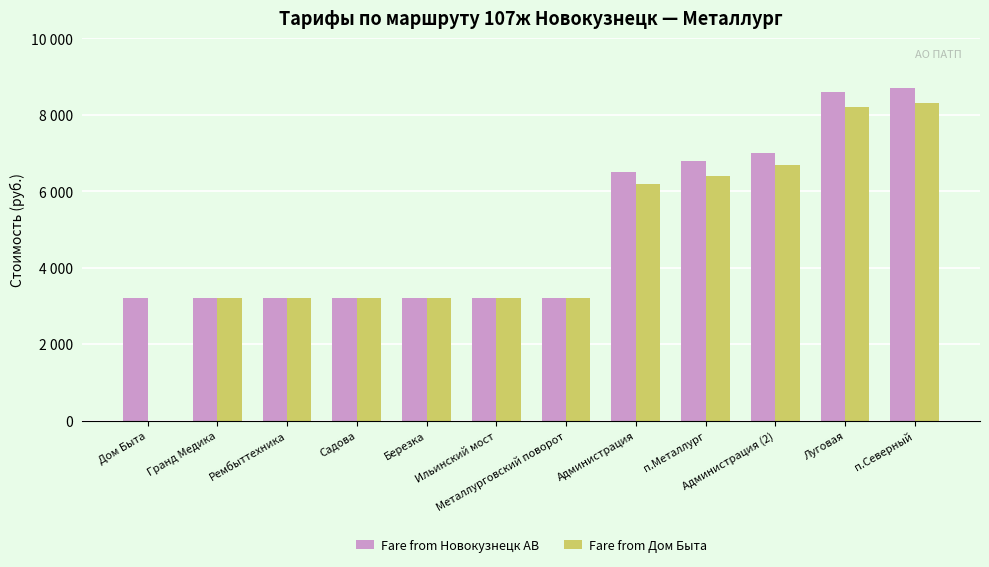

What are all the series names shown in the legend?

Fare from Новокузнецк АВ, Fare from Дом Быта